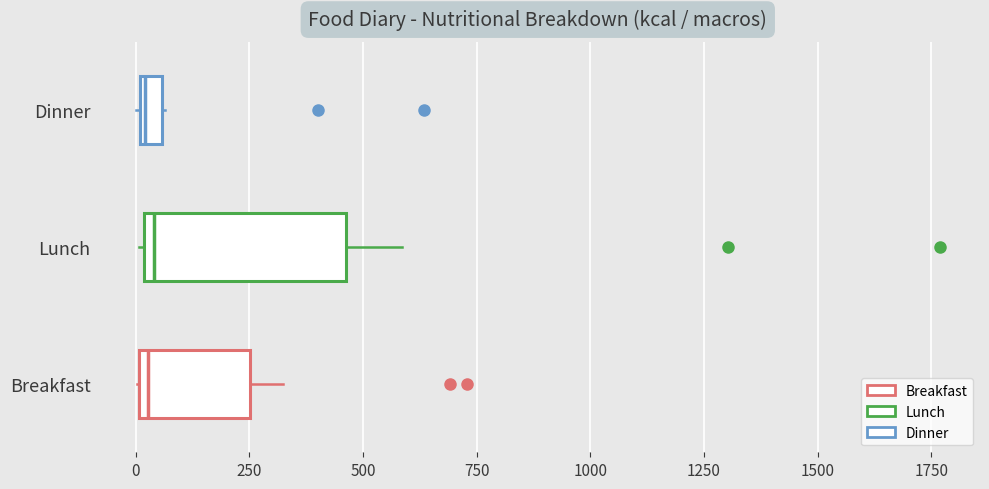

Where is the right edge of the box for Dinner on the x-axis? The values are not printed on the chart, so give them approximately, as read against the axis.

50